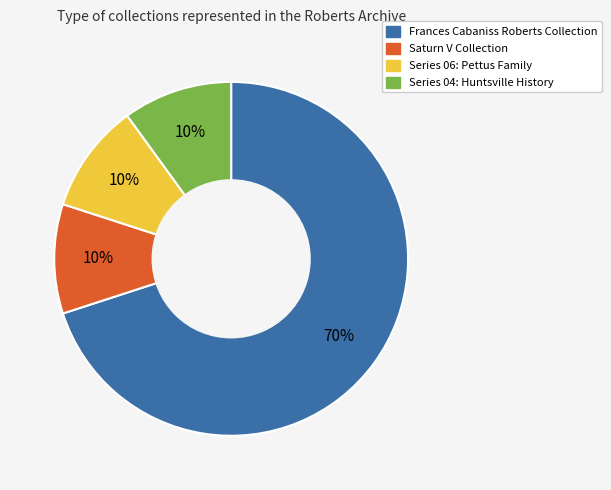

To the nearest percent, what is the difference between the largest and smallest slice percentages?

60%